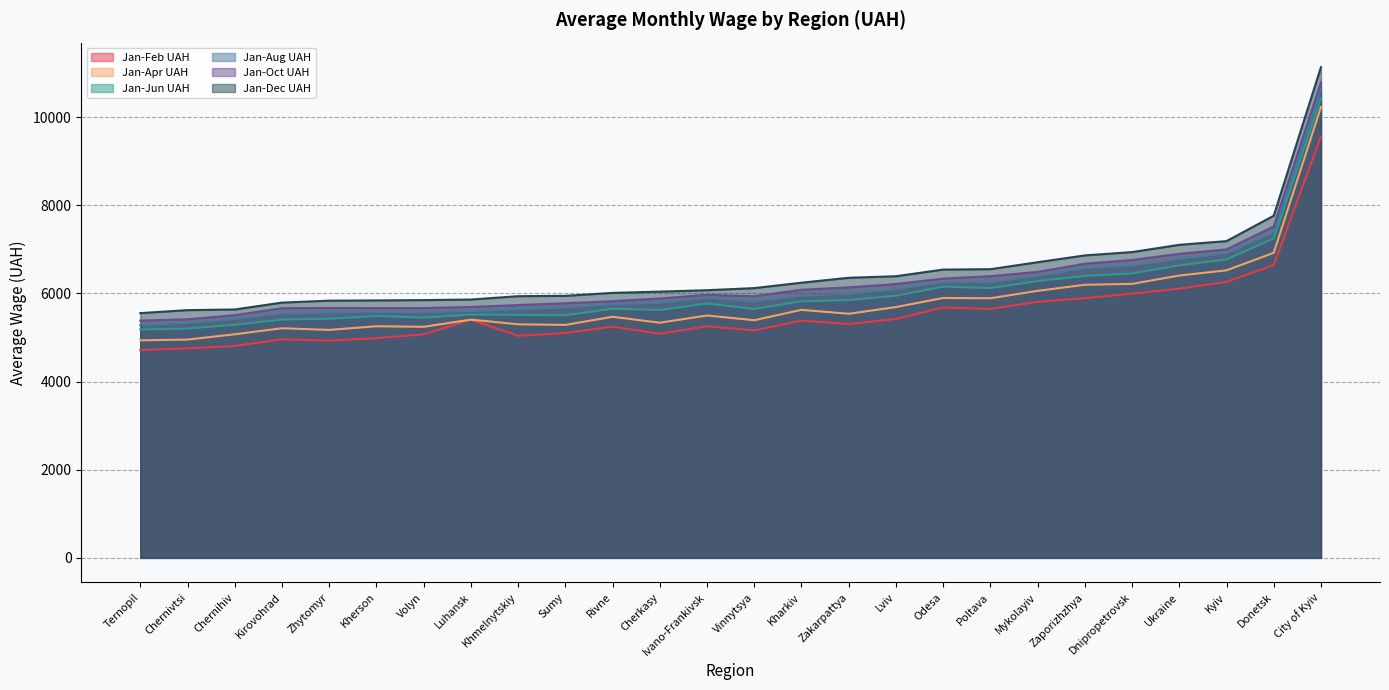

True or false: Jan-Oct UAH has a value of 9751.9 at Zhytomyr.

False